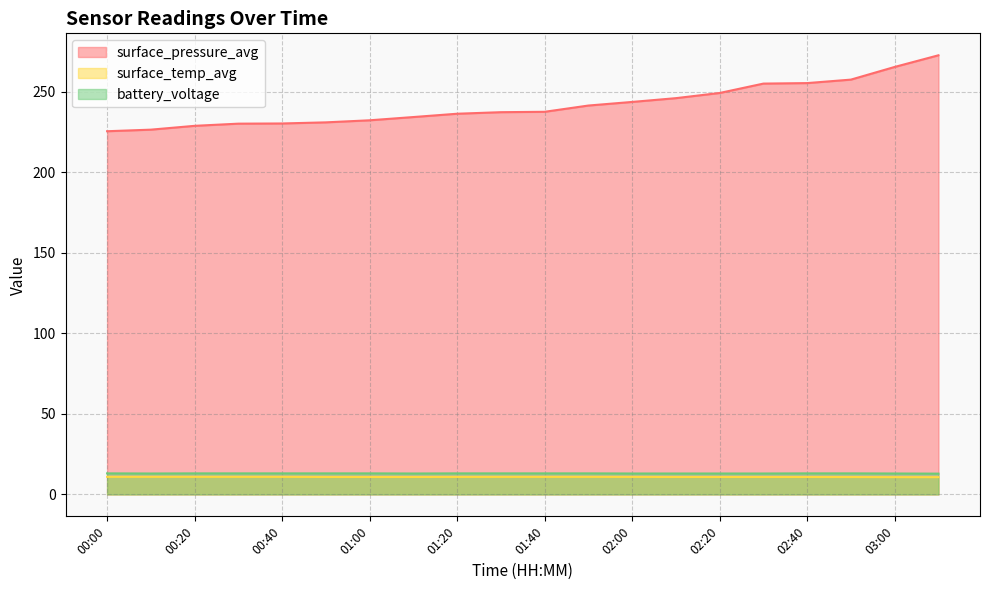

What is the label of the 16th point from the right?

00:40